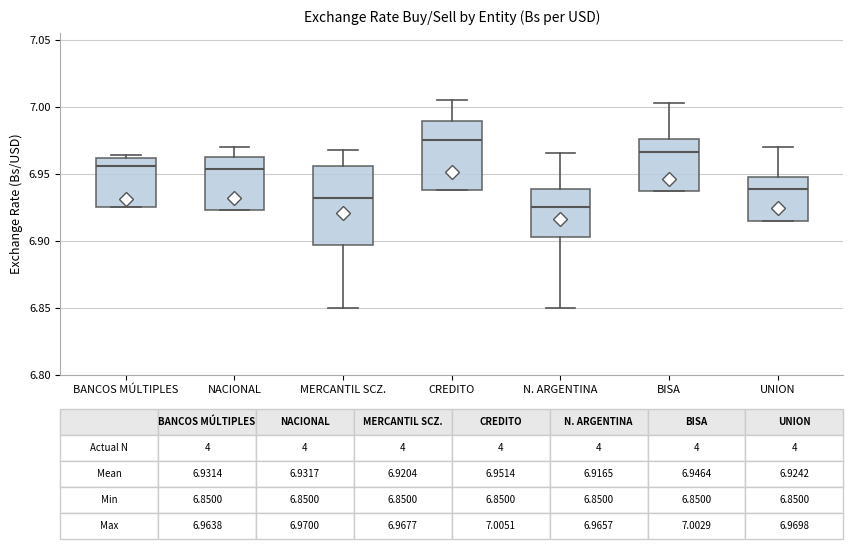

Which box's median line is the highest?

CREDITO